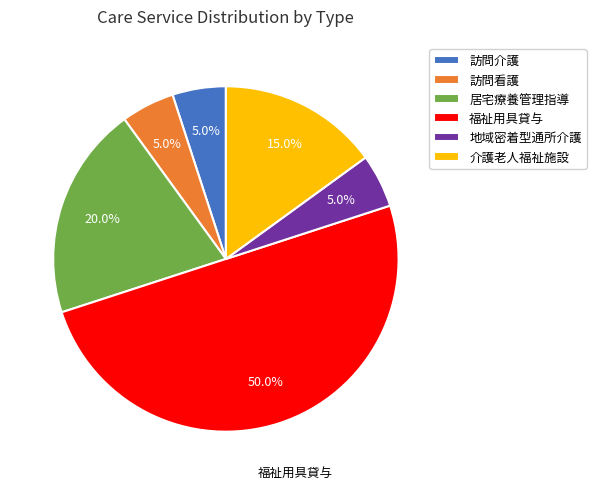

The 居宅療養管理指導 slice represents 14% of the pie. True or false?

False